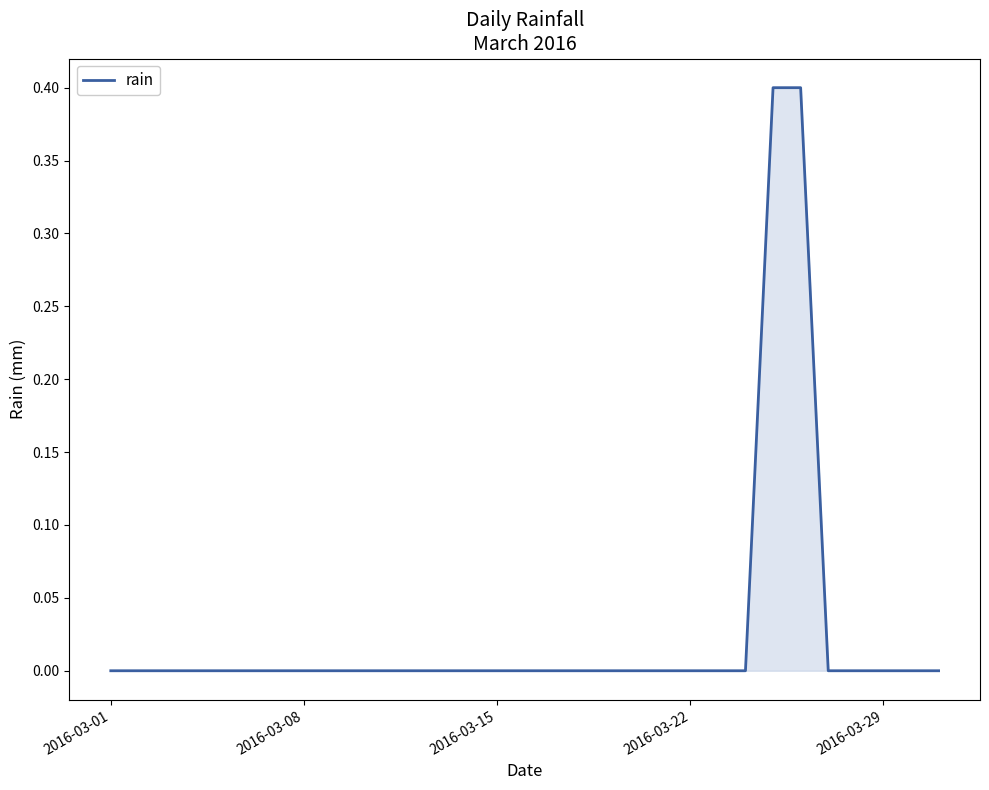

Does the chart display data point markers on the line(s)?

No